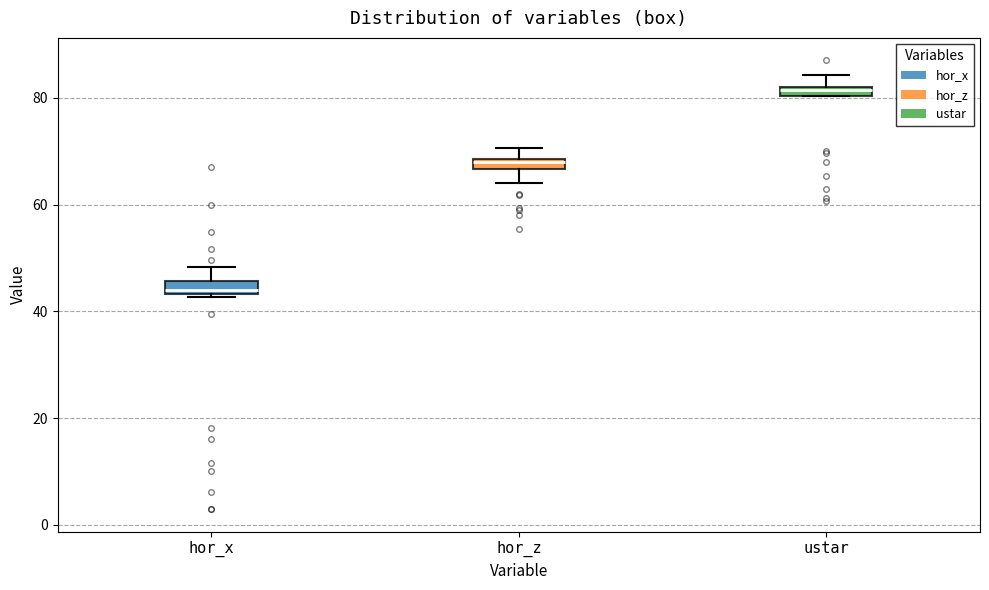

Where is the lower edge of the box for ustar on the y-axis? The values are not printed on the chart, so give them approximately, as read against the axis.

80